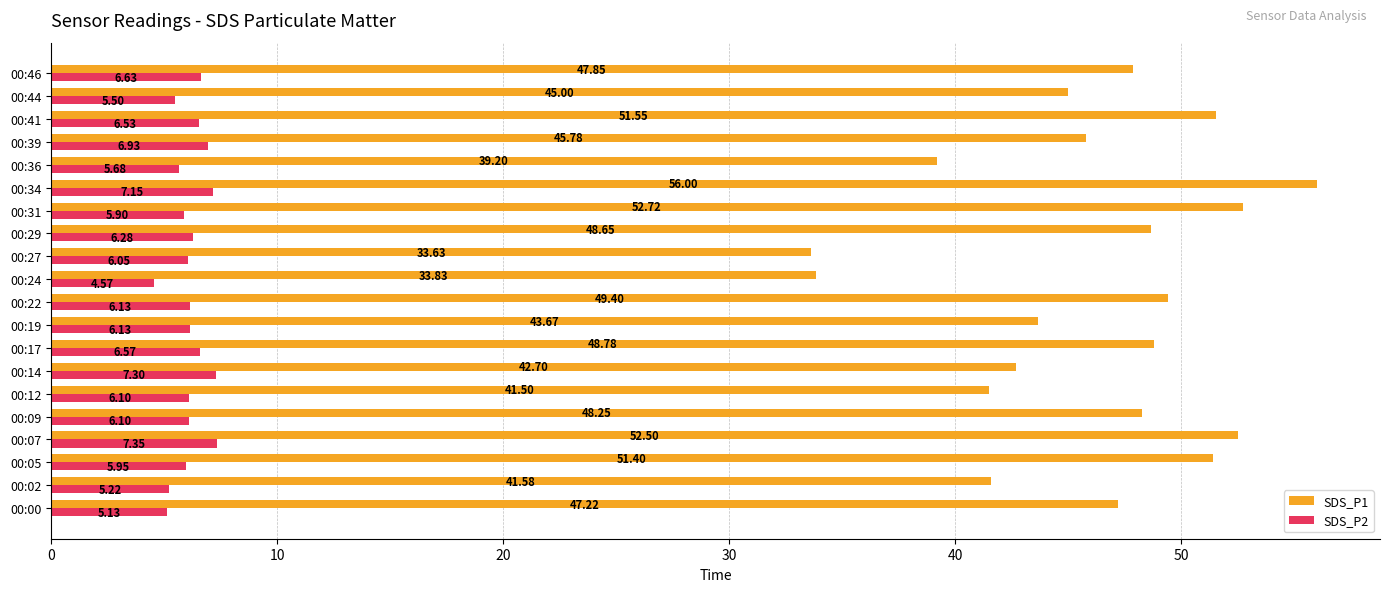

What is the difference between the maximum and minimum values in the SDS_P2 series?

2.8